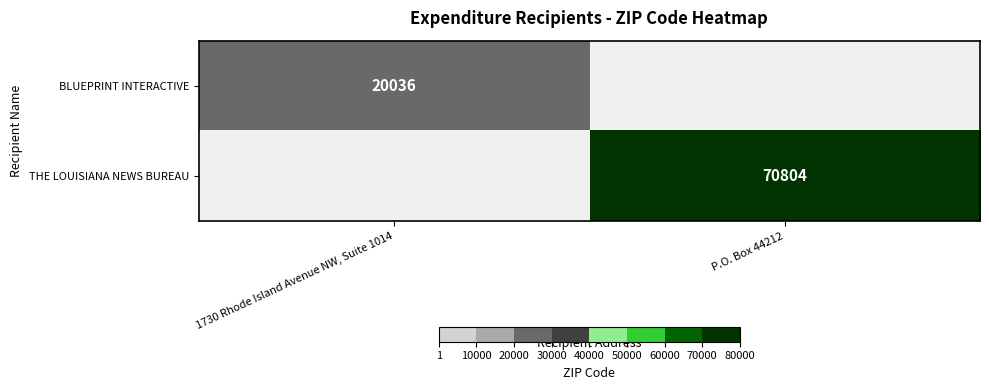

True or false: BLUEPRINT INTERACTIVE has a value of 20036 at 1730 Rhode Island Avenue NW, Suite 1014.

True